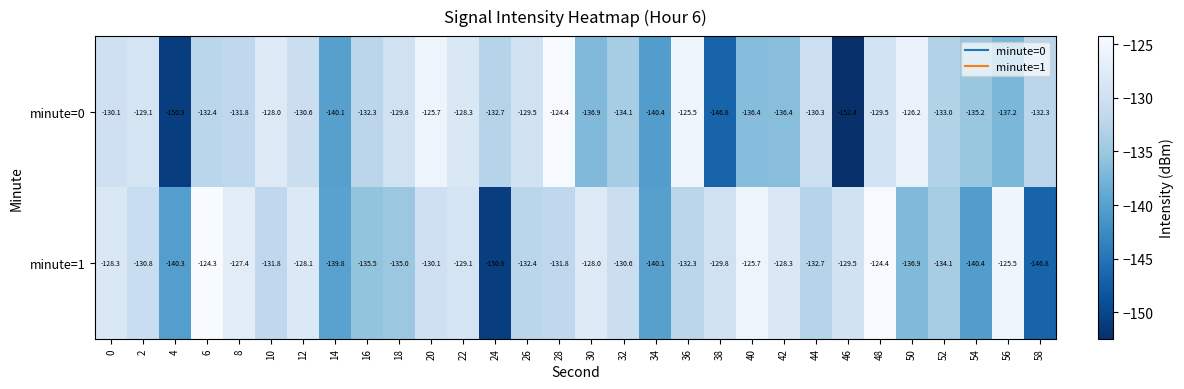

At 6, list the series in order from largest to smallest.

minute=1, minute=0